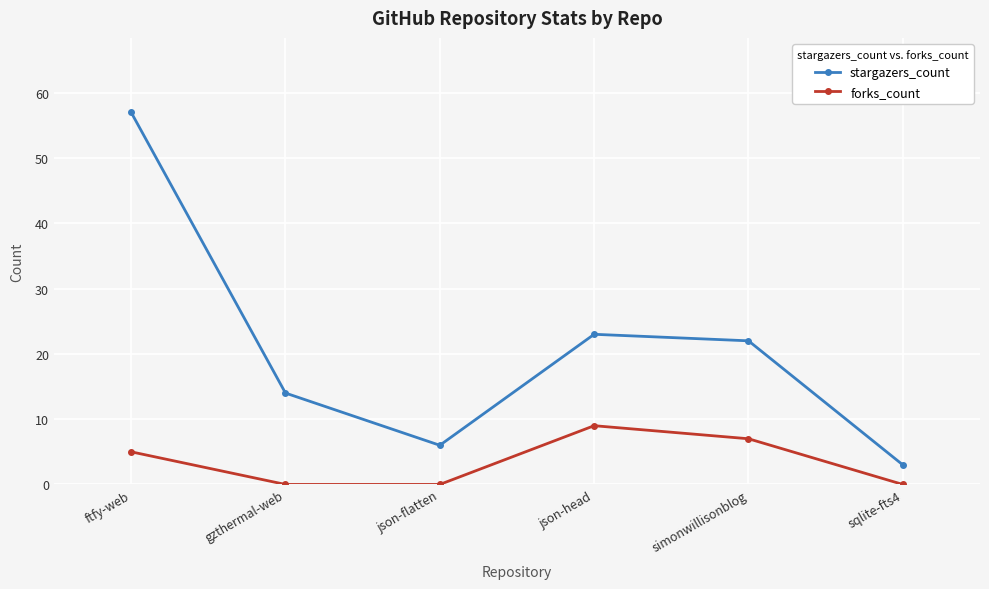

Which label corresponds to the largest value in the chart?

ftfy-web